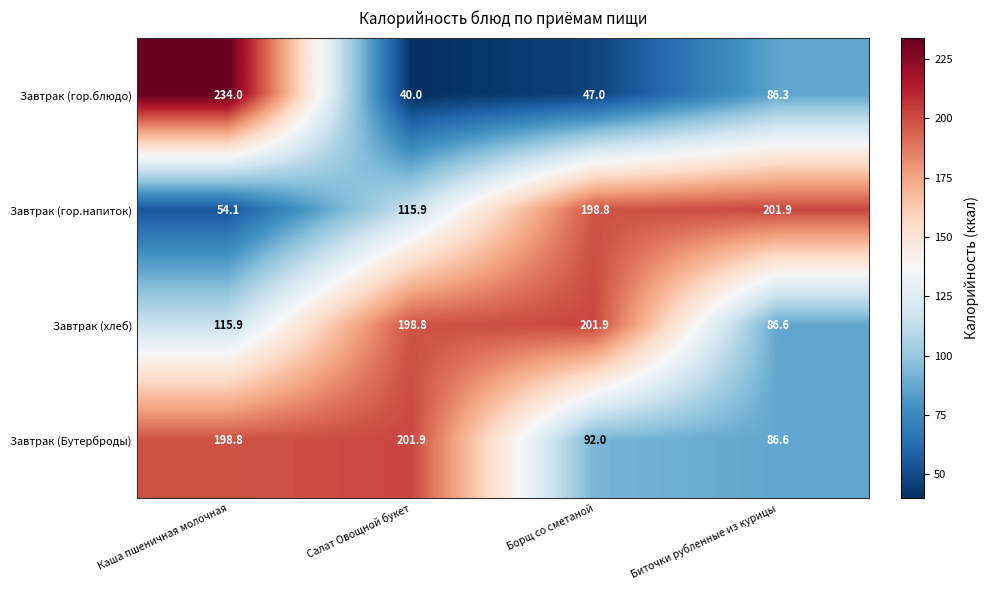

Which series has the widest spread of values?

Завтрак (гор.блюдо)